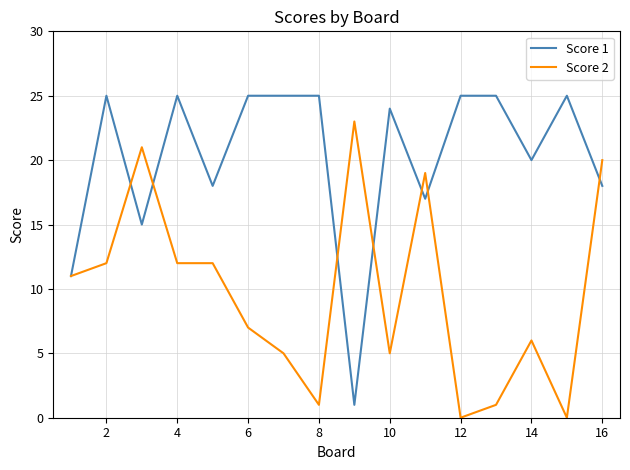

List the series in order of their overall mean, lowest first.

Score 2, Score 1